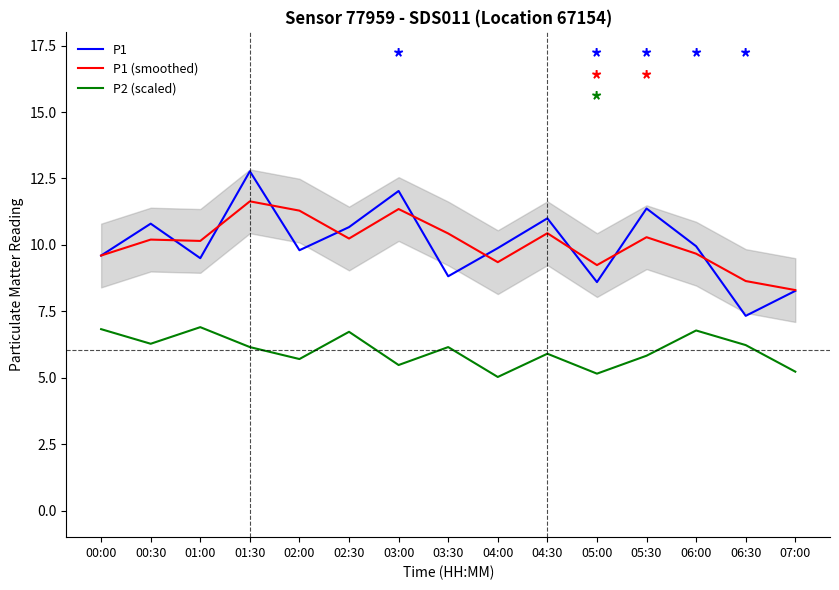

Reading left to right, transcribe all the data shown in this chart.

P1: 9.6	10.8	9.5	12.8	9.8	10.7	12.0	8.8	9.9	11.0	8.6	11.4	9.9	7.3	8.3
P1 (smoothed): 9.6	10.2	10.2	11.6	11.3	10.2	11.3	10.4	9.3	10.4	9.2	10.3	9.7	8.6	8.3
P2 (scaled): 6.8	6.3	6.9	6.2	5.7	6.7	5.5	6.2	5.0	5.9	5.2	5.8	6.8	6.2	5.2